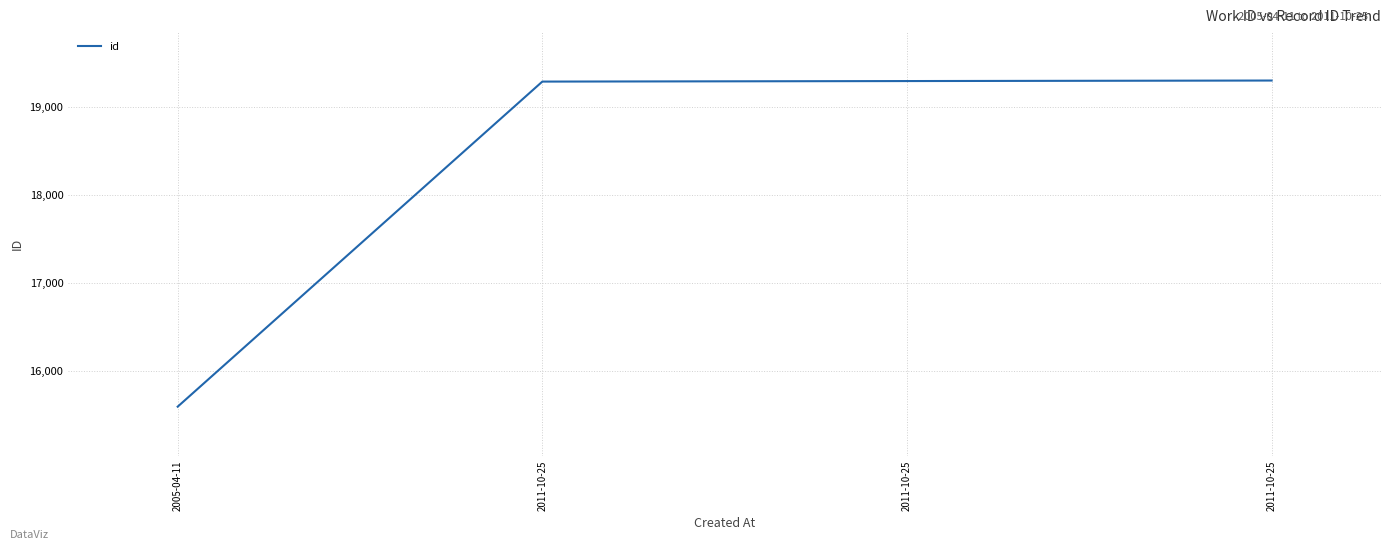

Where does the data first go above 19292?

2011-10-25